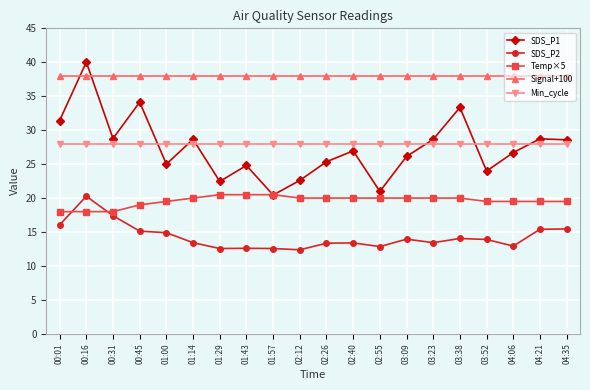

True or false: Min_cycle and SDS_P2 cross at least once.

False